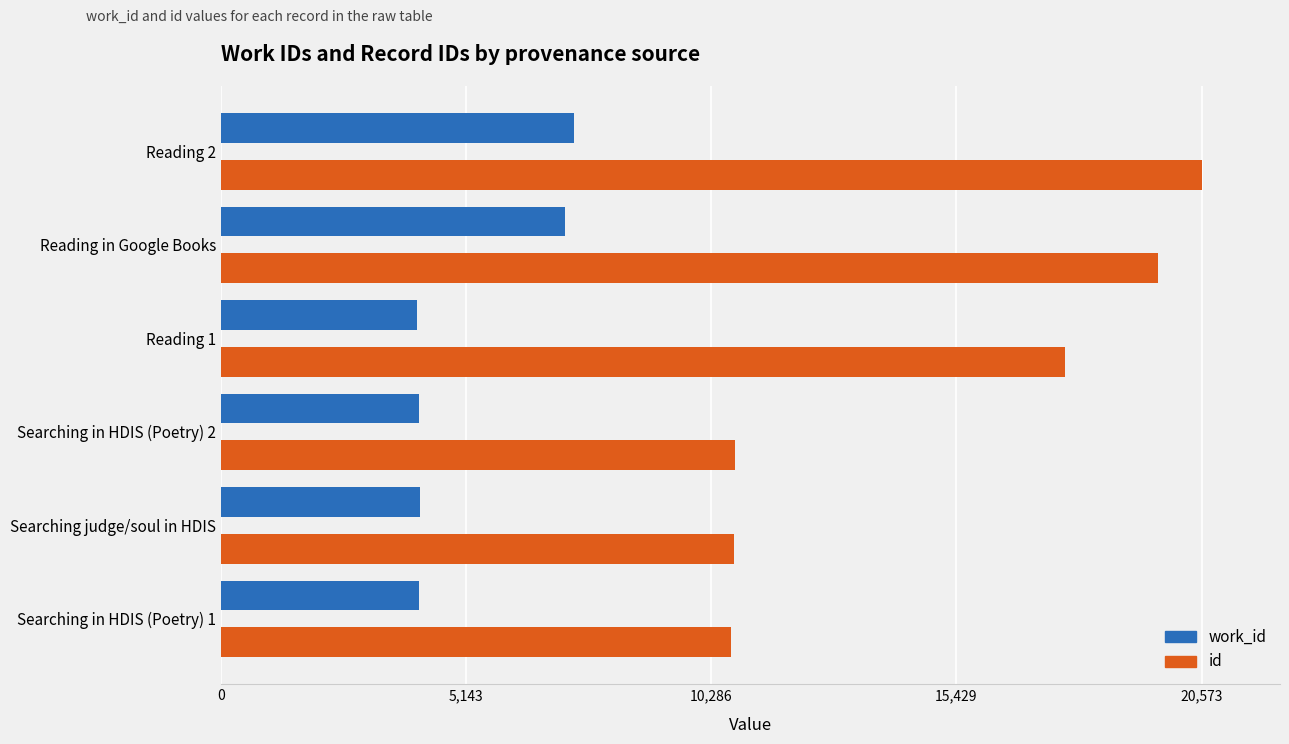

Where is id nearest to the value 15633?

Reading 1